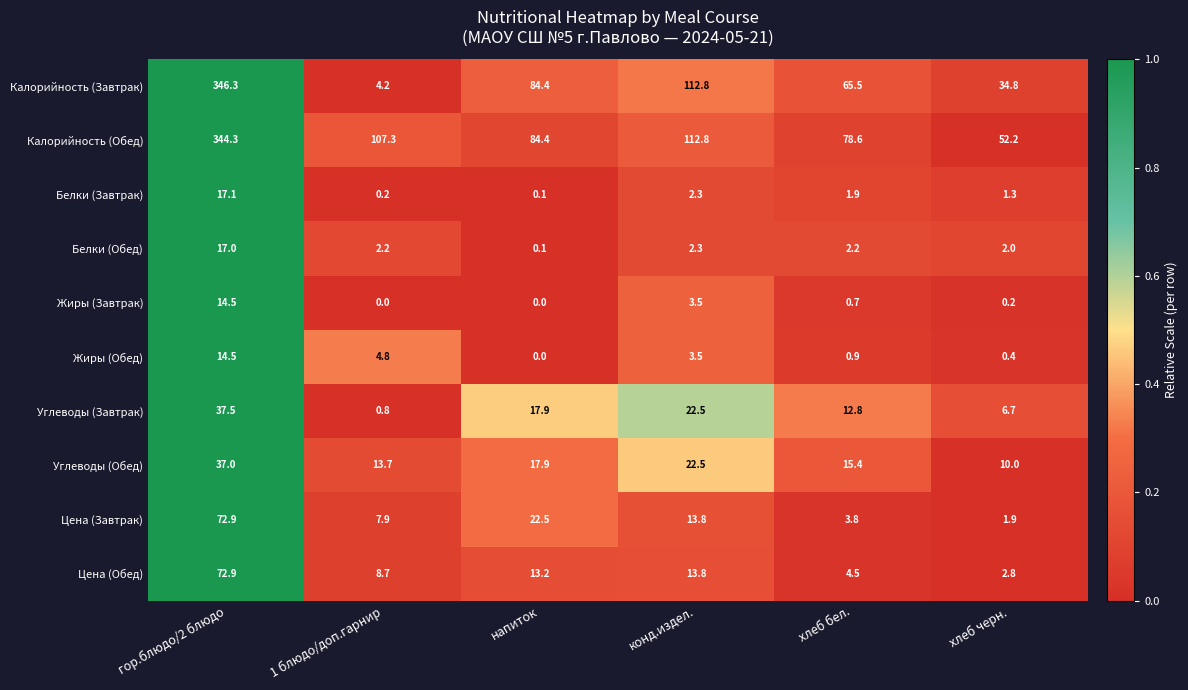

What is the sum of the Калорийность (Завтрак) values at хлеб бел. and 1 блюдо/доп.гарнир?

69.7